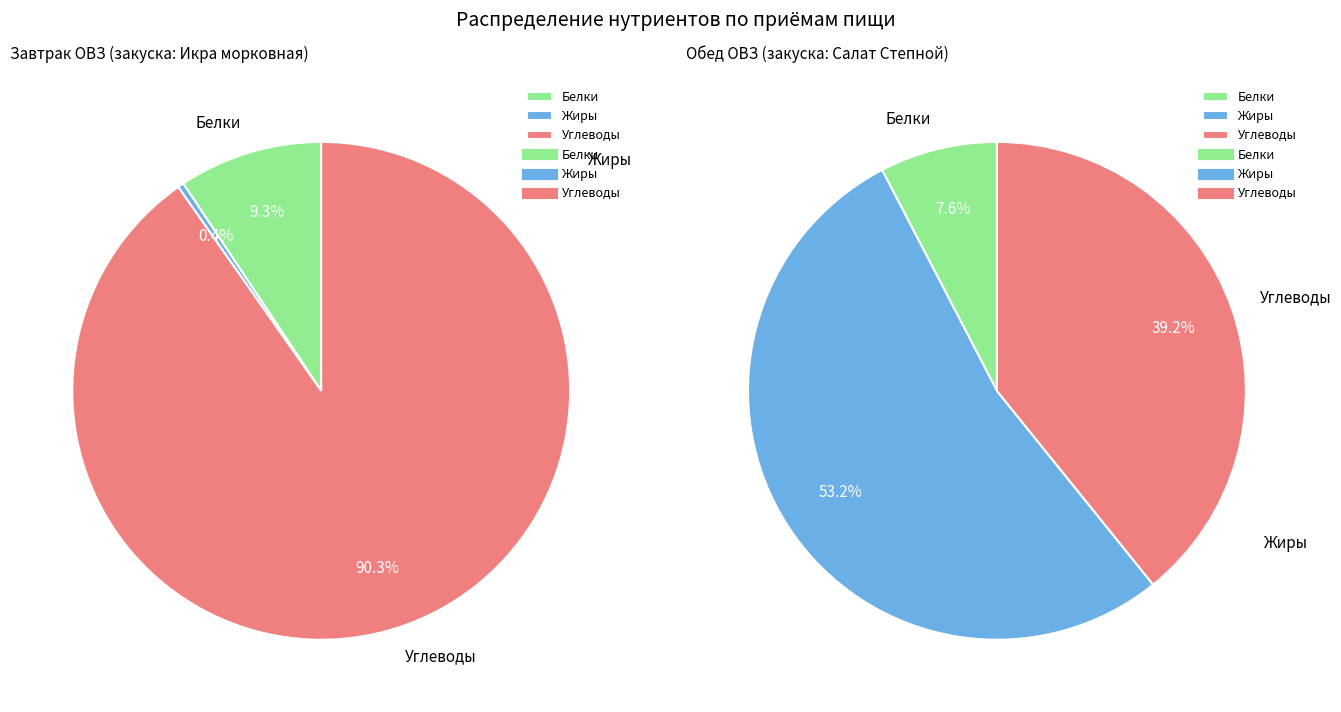

Does any single category account for the majority?

Yes